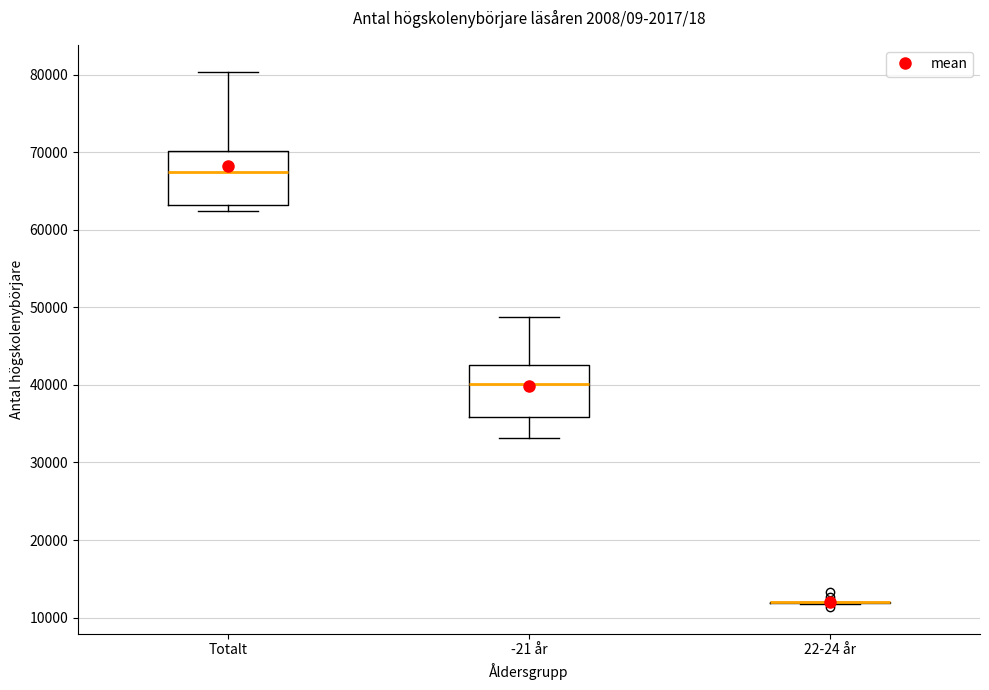

Where does the median line of the box for -21 år sit on the y-axis? The values are not printed on the chart, so give them approximately, as read against the axis.

40000